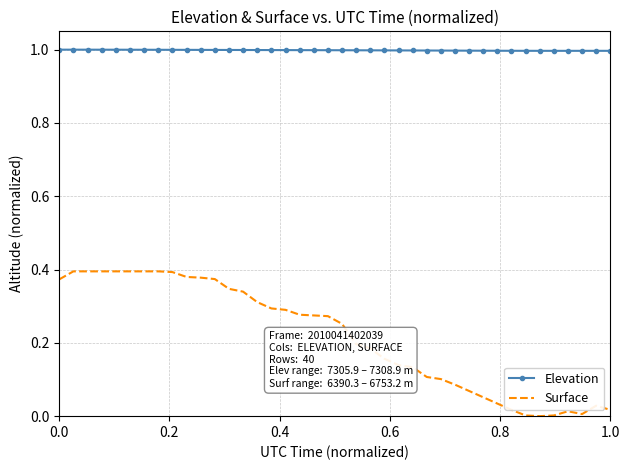

Which series has the widest spread of values?

Surface